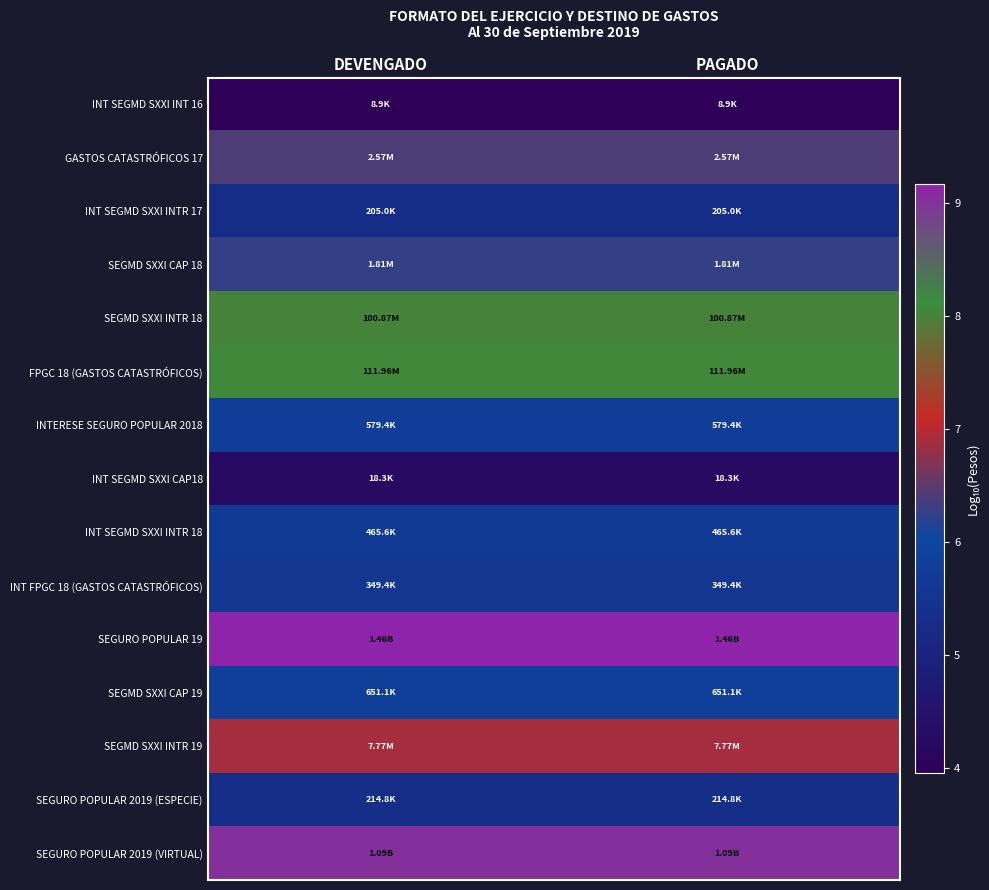

Count the number of data series in this chart.

15